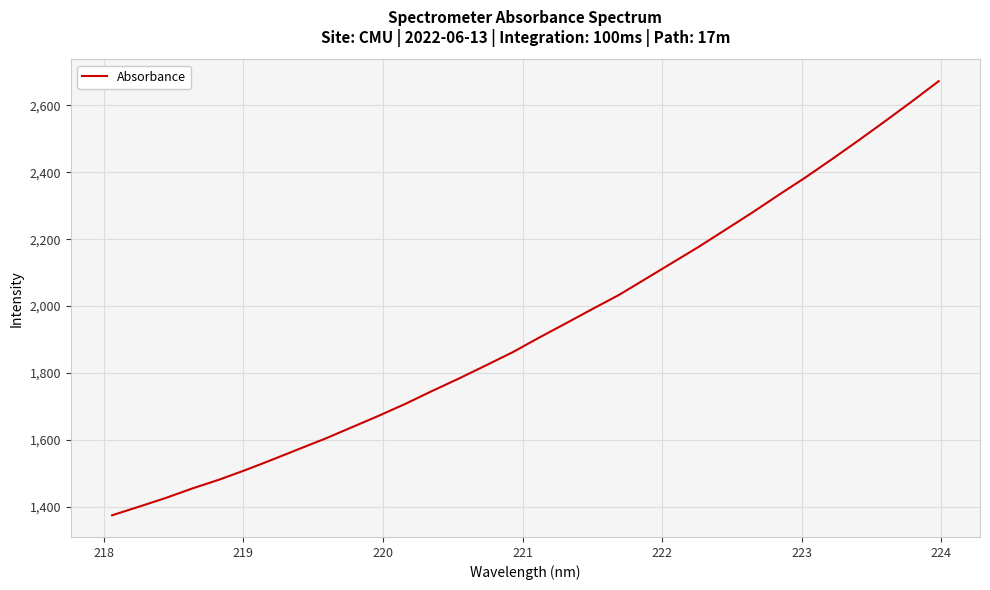

What is the sum of all values?

61852.2